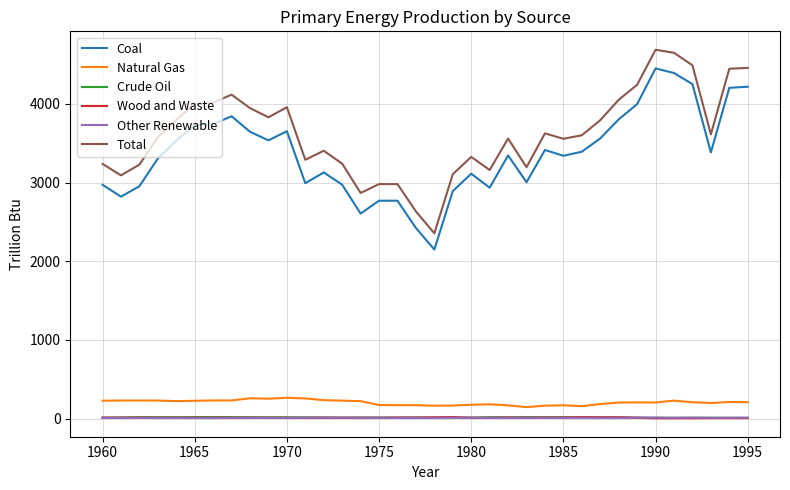

What is the minimum value for Natural Gas?

146.9